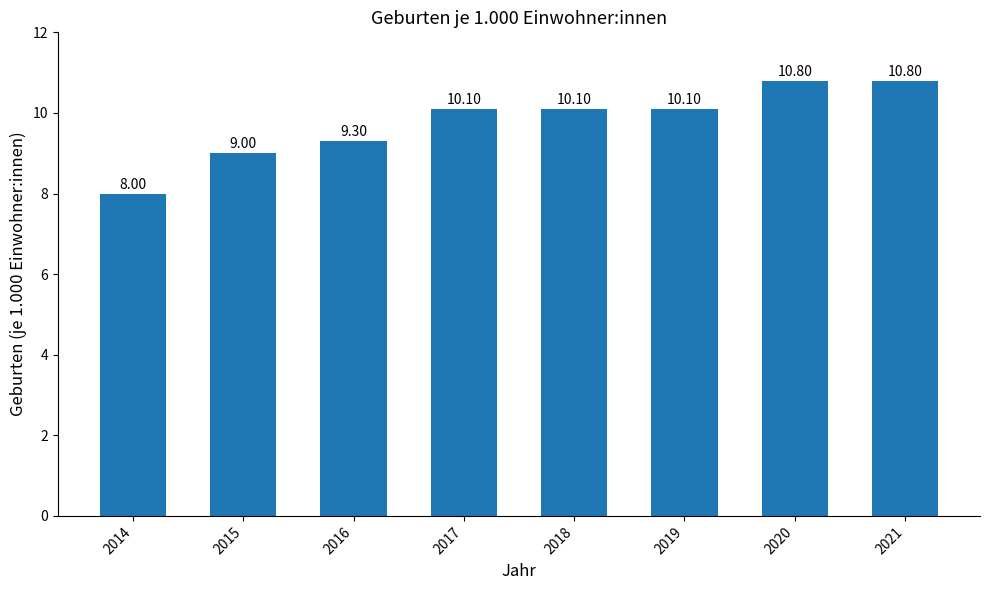

Which category has the lowest value across all series?

2014